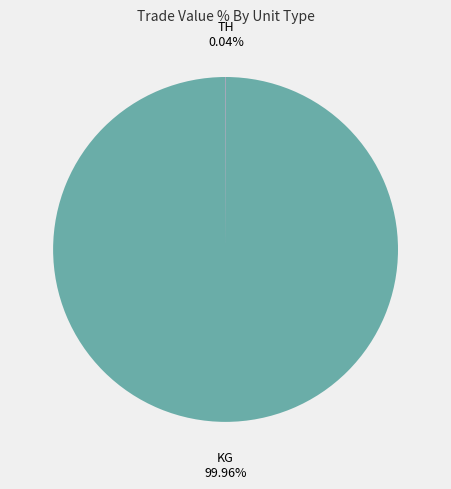

True or false: KG accounts for 13% of the total.

False